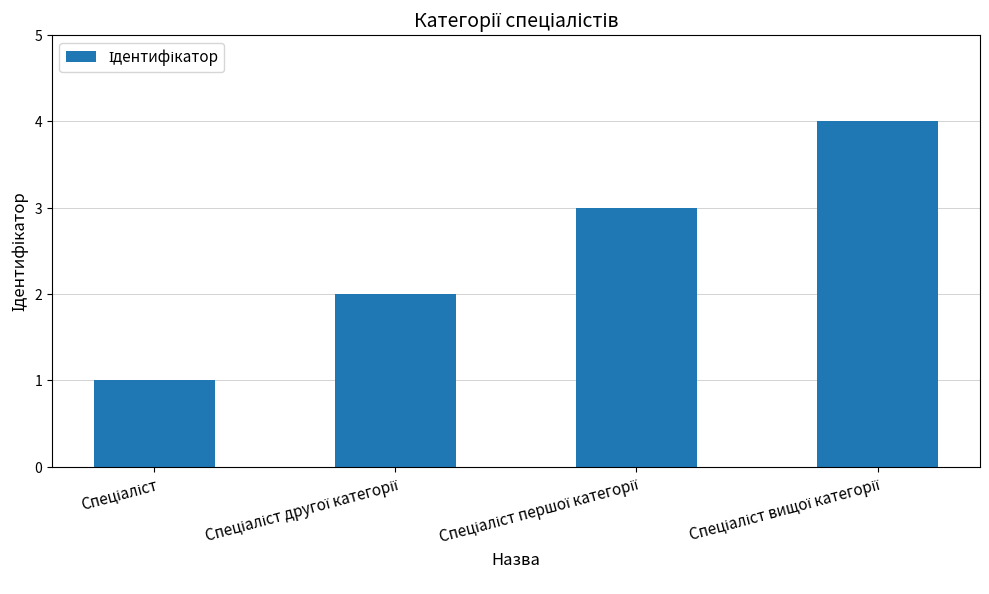

What is the difference between the maximum and minimum values?

3